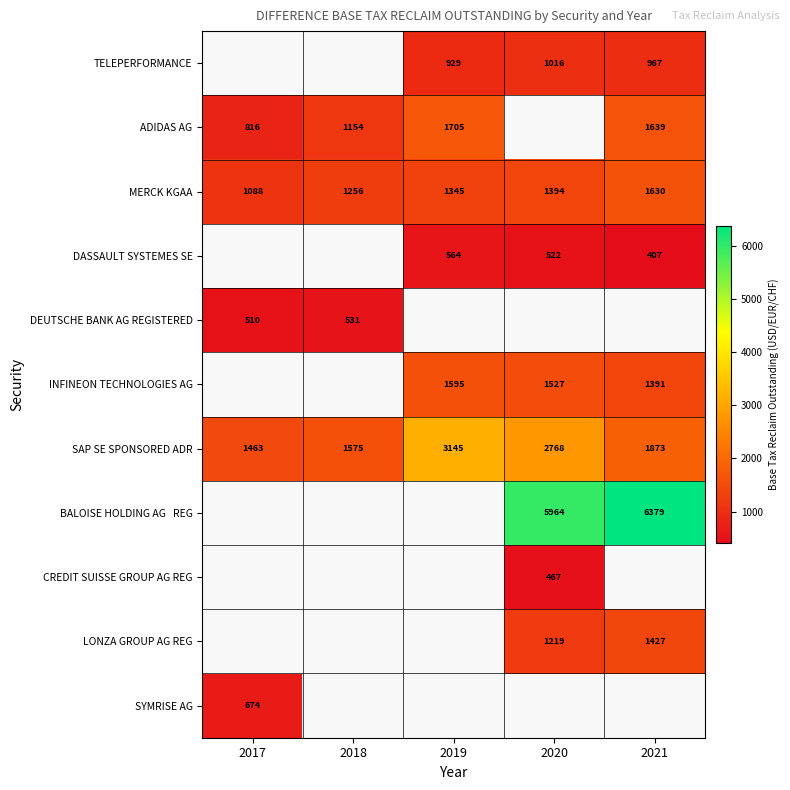

Count the number of categories in the chart.

5